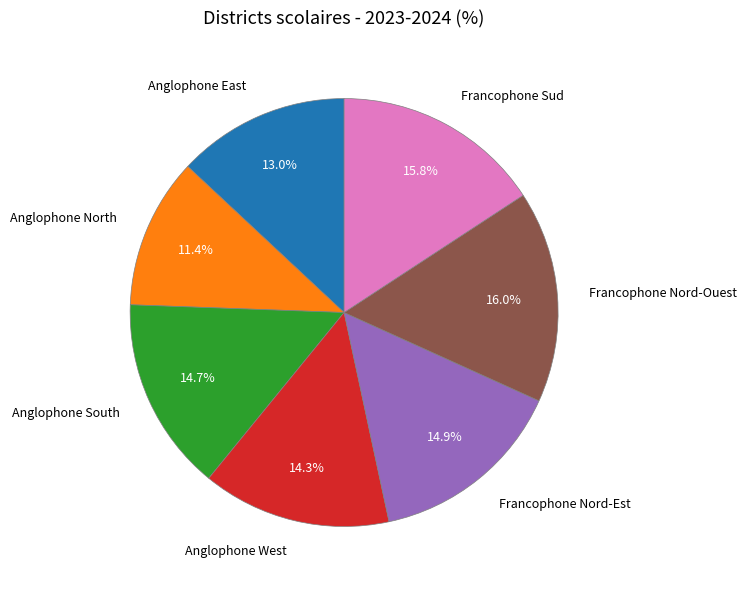

Which slice is the smallest?

Anglophone North